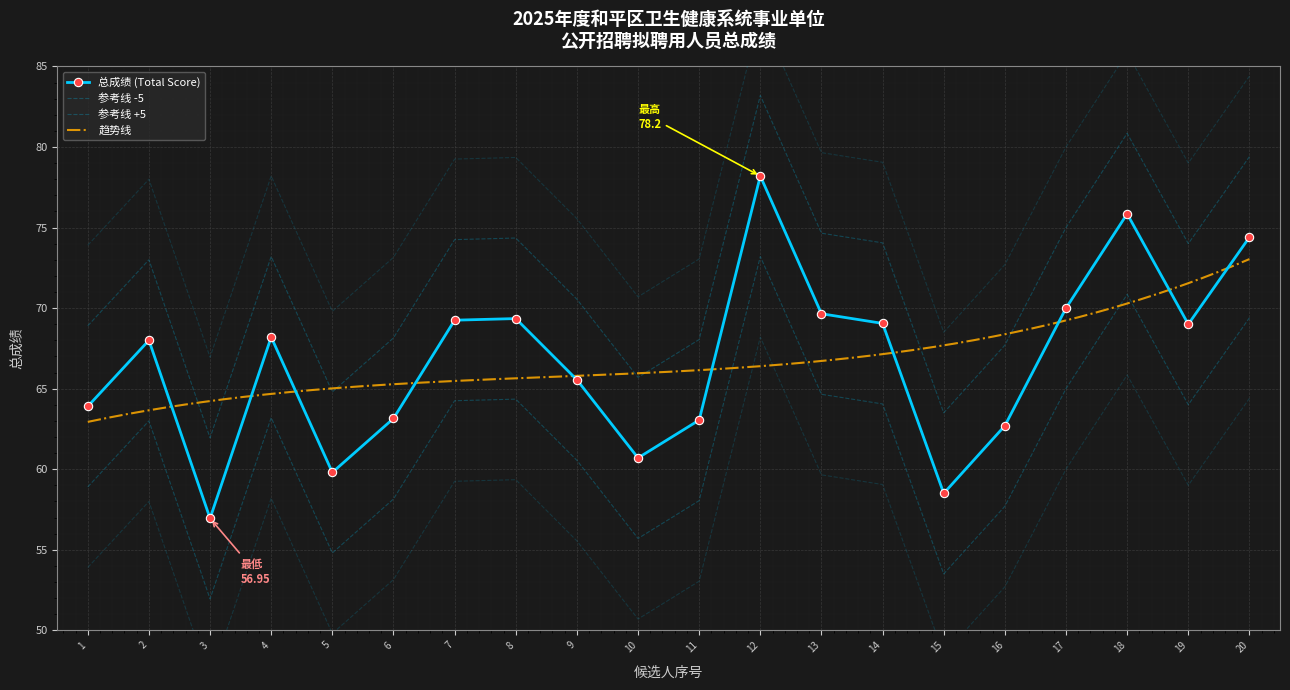

What is the average value?

66.8